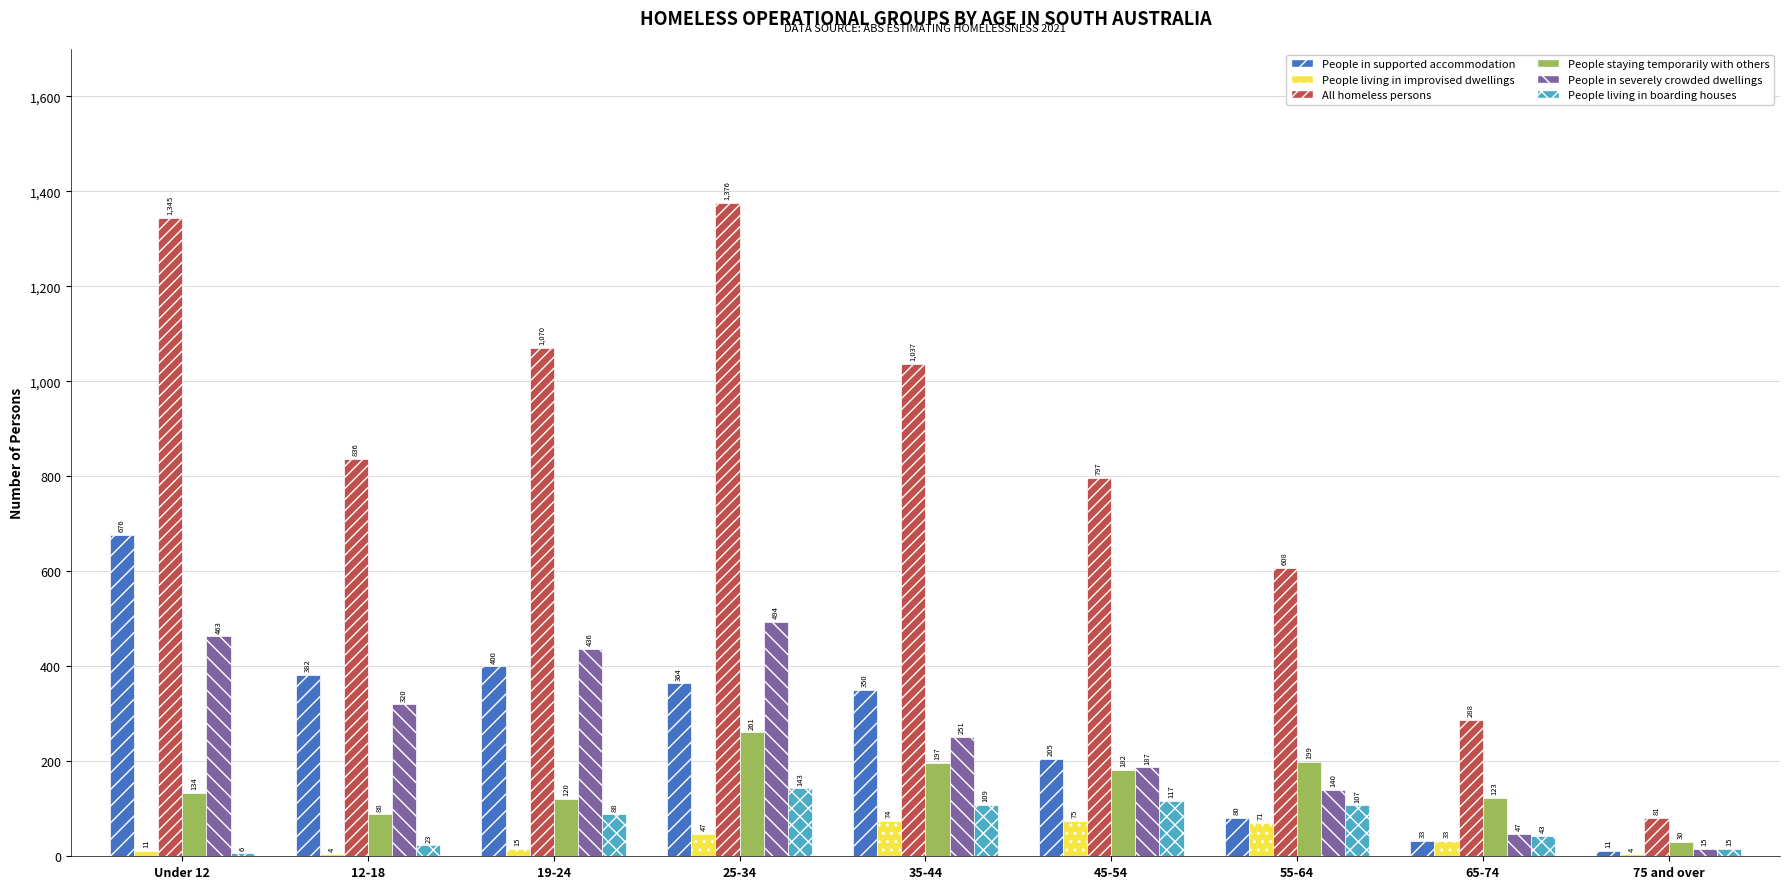

At which label is People living in improvised dwellings closest to 39?

65-74